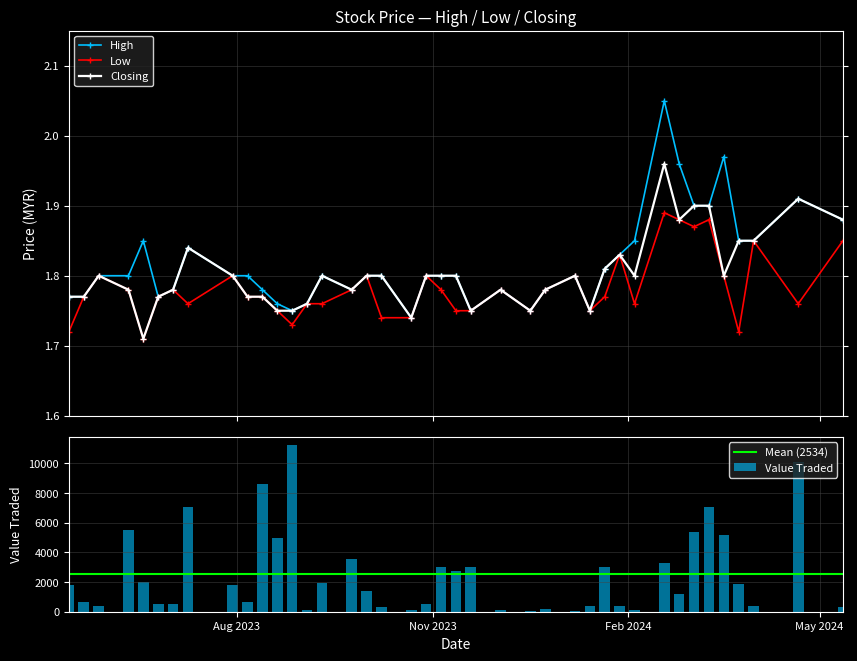

How many Closing values are between 1 and 2?

40